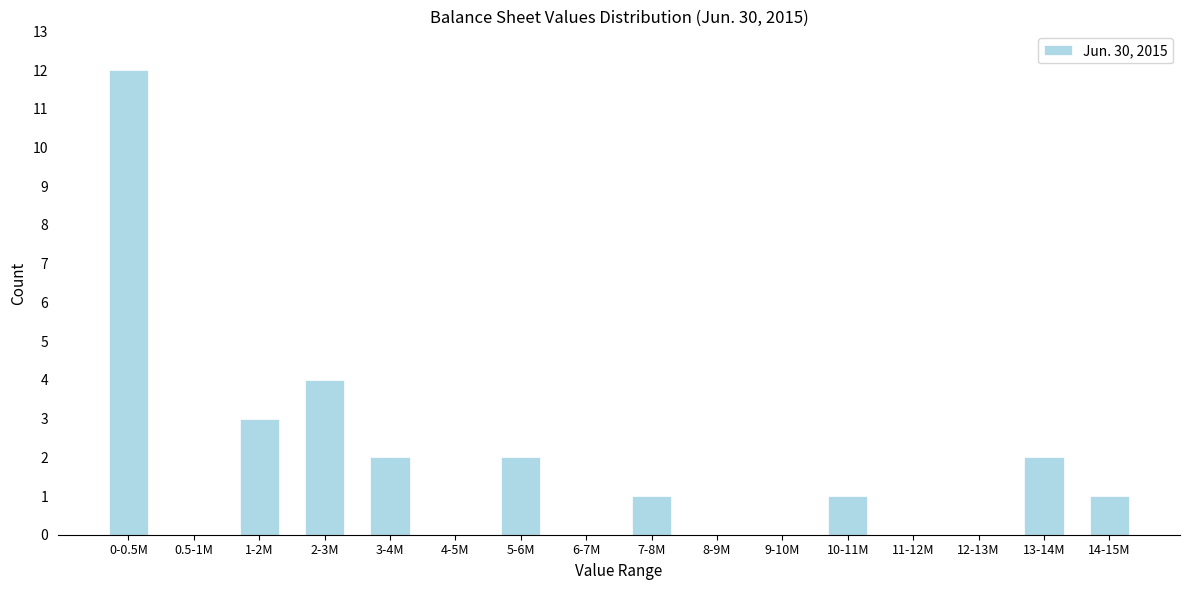

Reading left to right, what are all the values shown in this chart?

0-0.5M=12	0.5-1M=0	1-2M=3	2-3M=4	3-4M=2	4-5M=0	5-6M=2	6-7M=0	7-8M=1	8-9M=0	9-10M=0	10-11M=1	11-12M=0	12-13M=0	13-14M=2	14-15M=1